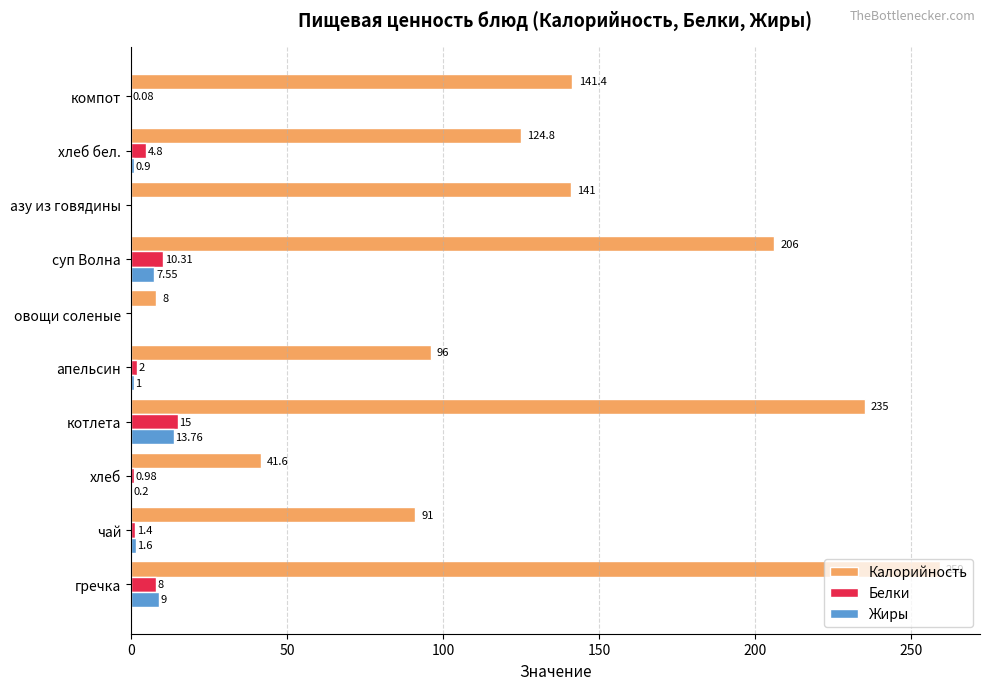

Which category has the highest value across all series?

гречка